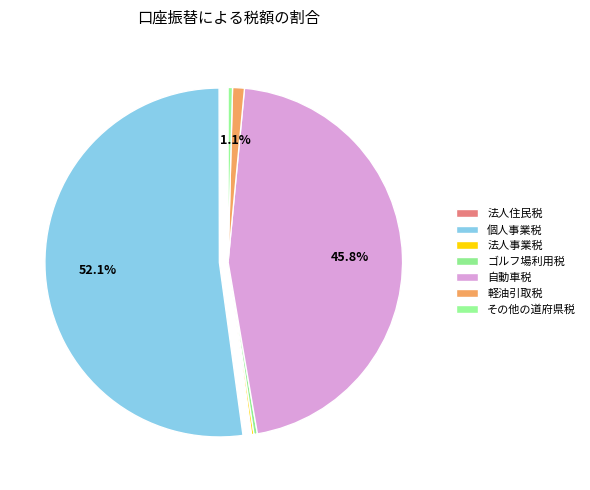

To the nearest percent, what is the difference between the largest and smallest slice percentages?

52%